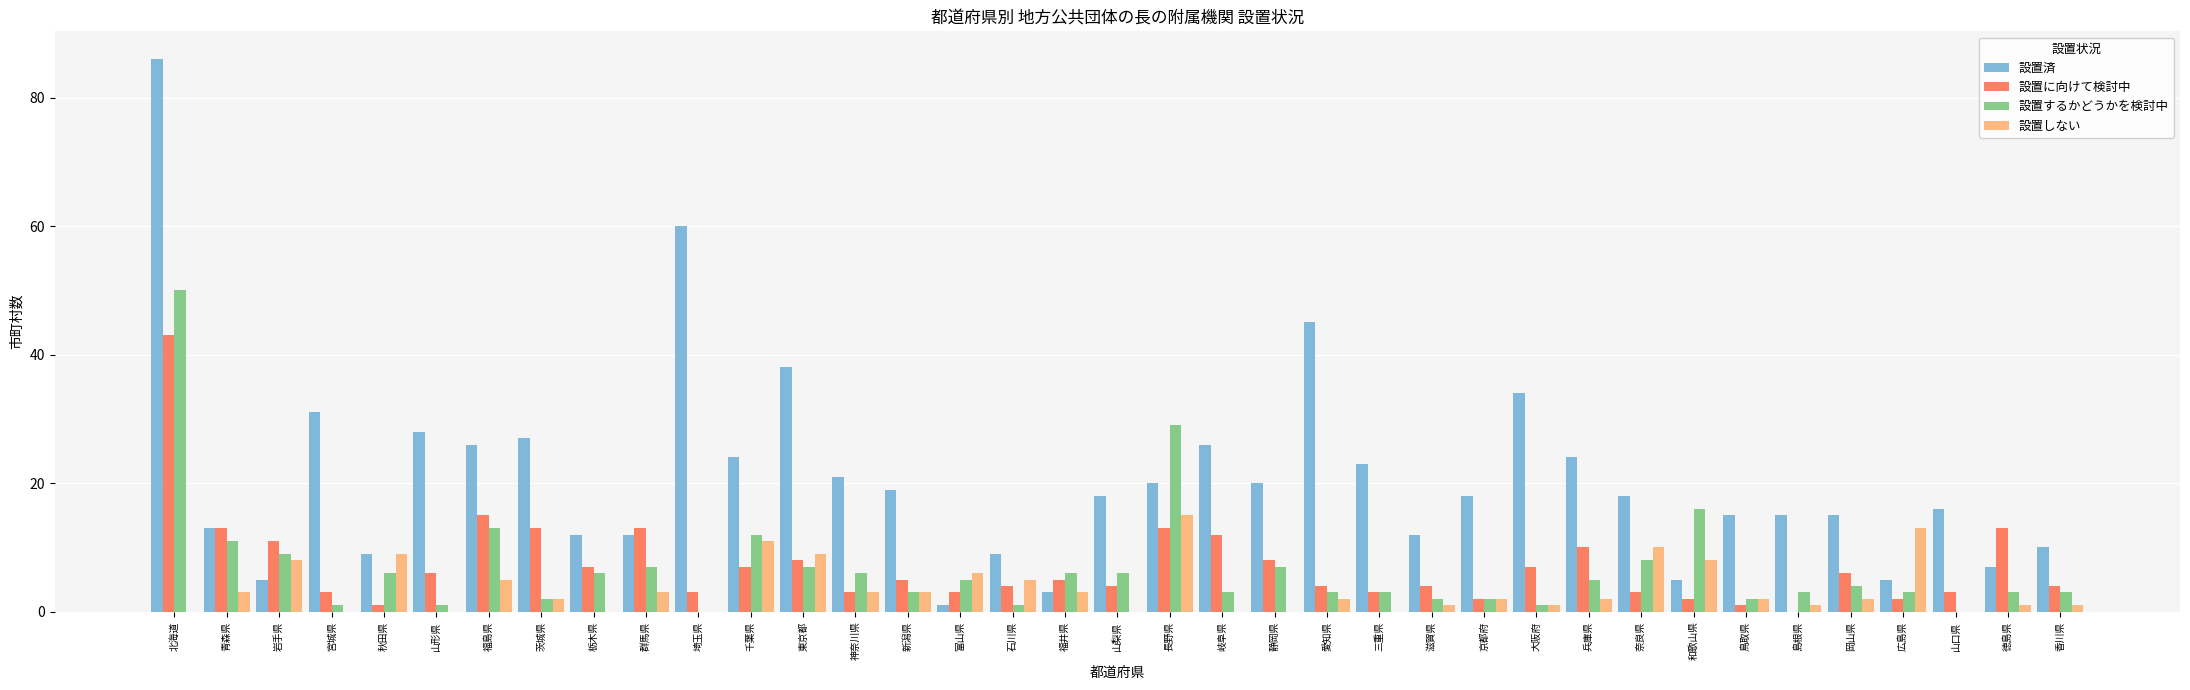

What is the greatest value displayed?

86